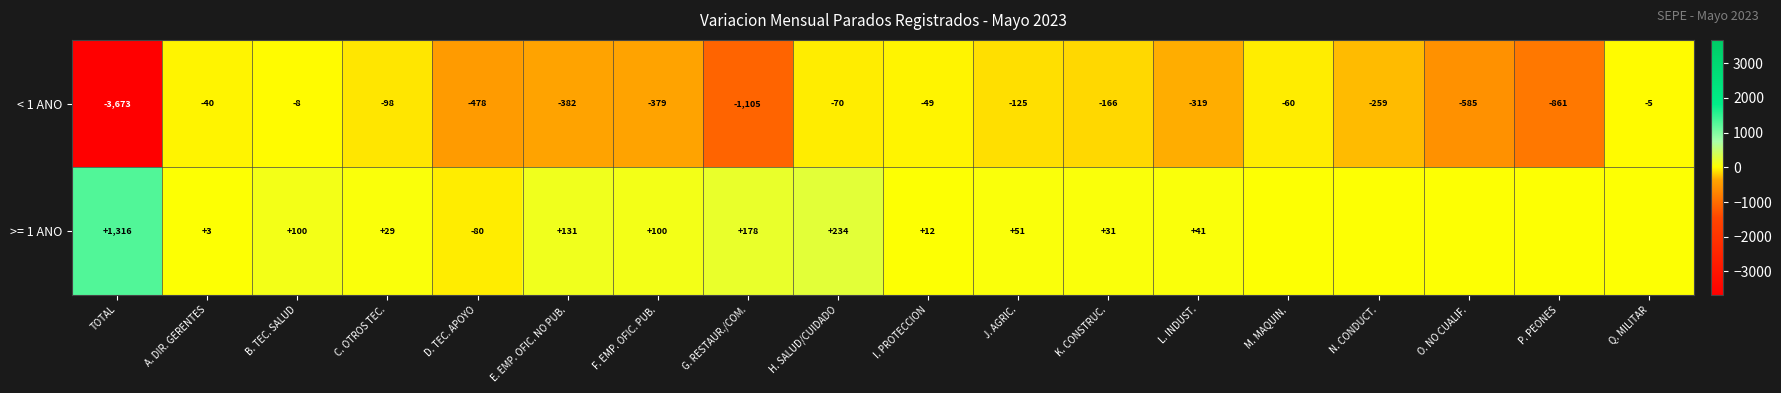

What is the difference between the highest and lowest values at B. TEC. SALUD?

108